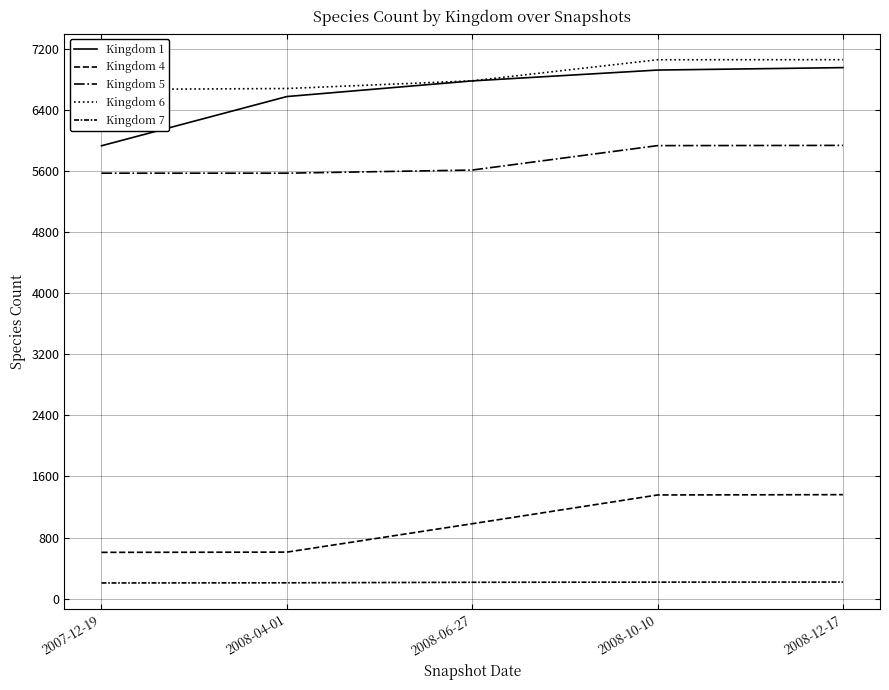

What is the label of the 4th point from the left?

2008-10-10